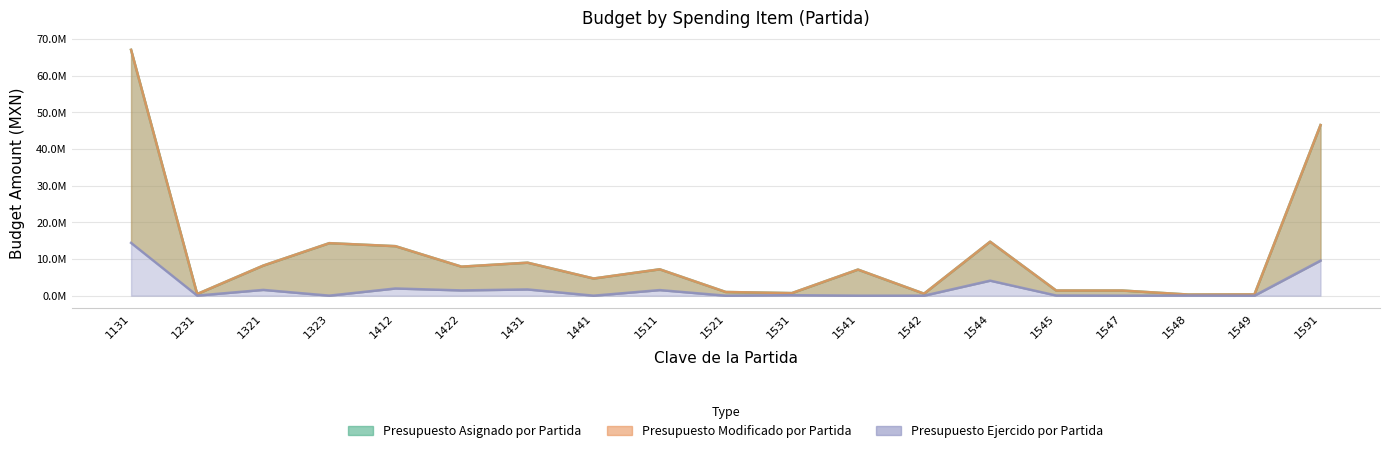

What is the spread (max minus min) of values at 1321?

6622231.8